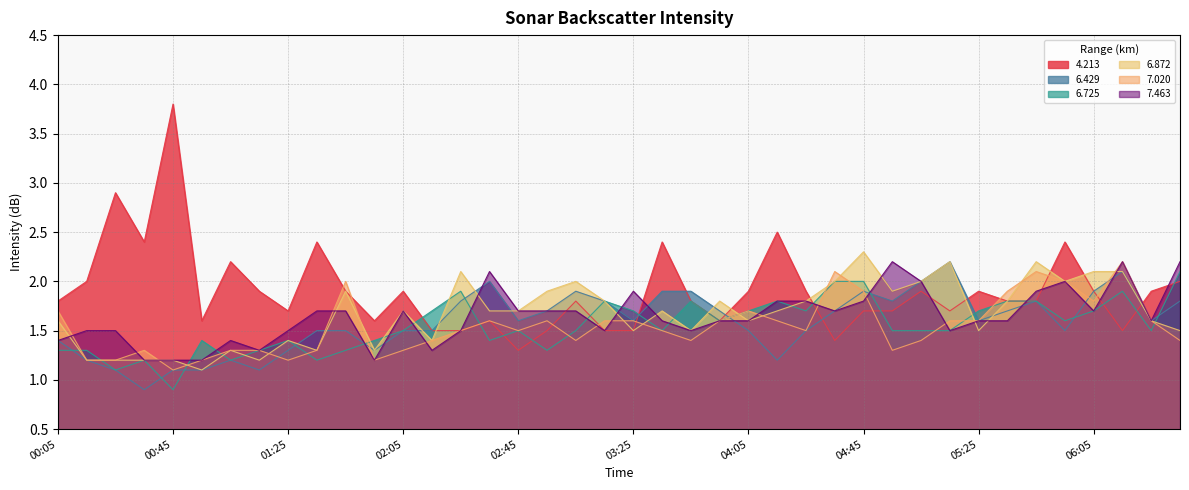

How many times do 4.213 and 6.725 cross each other?

11